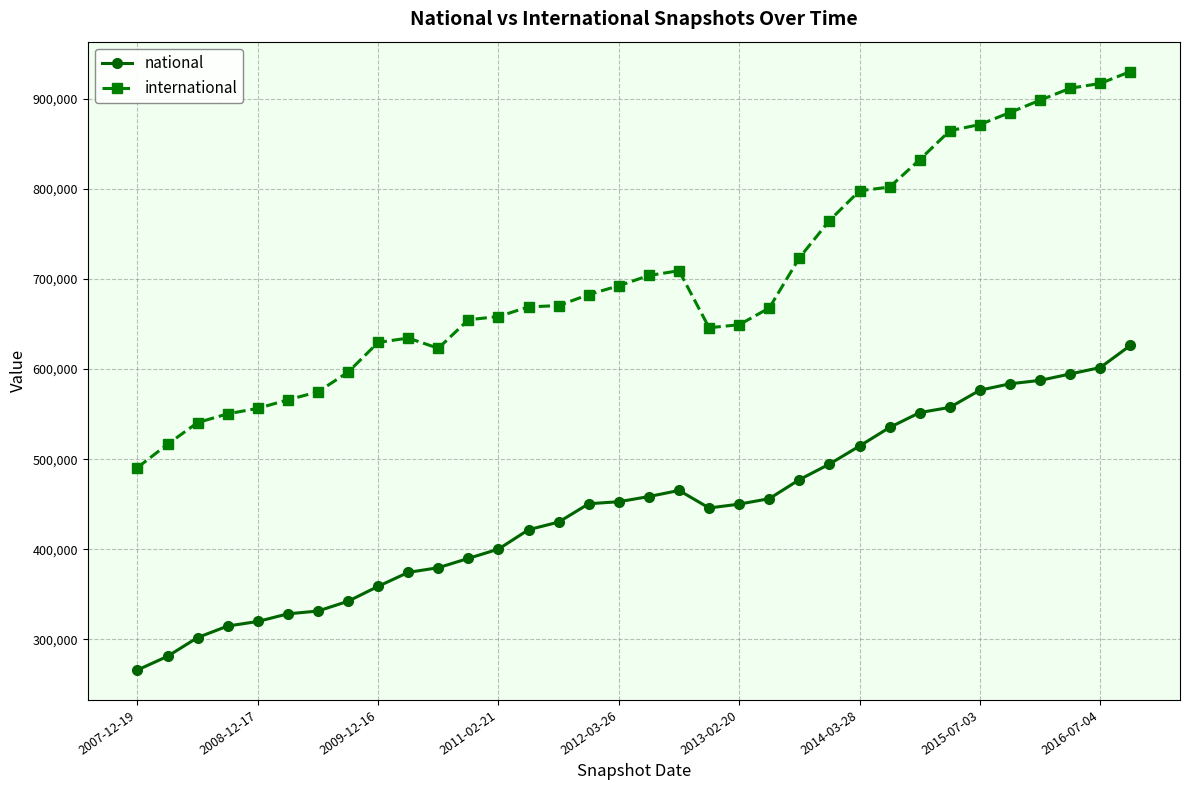

Which series has the largest range (max minus min)?

international